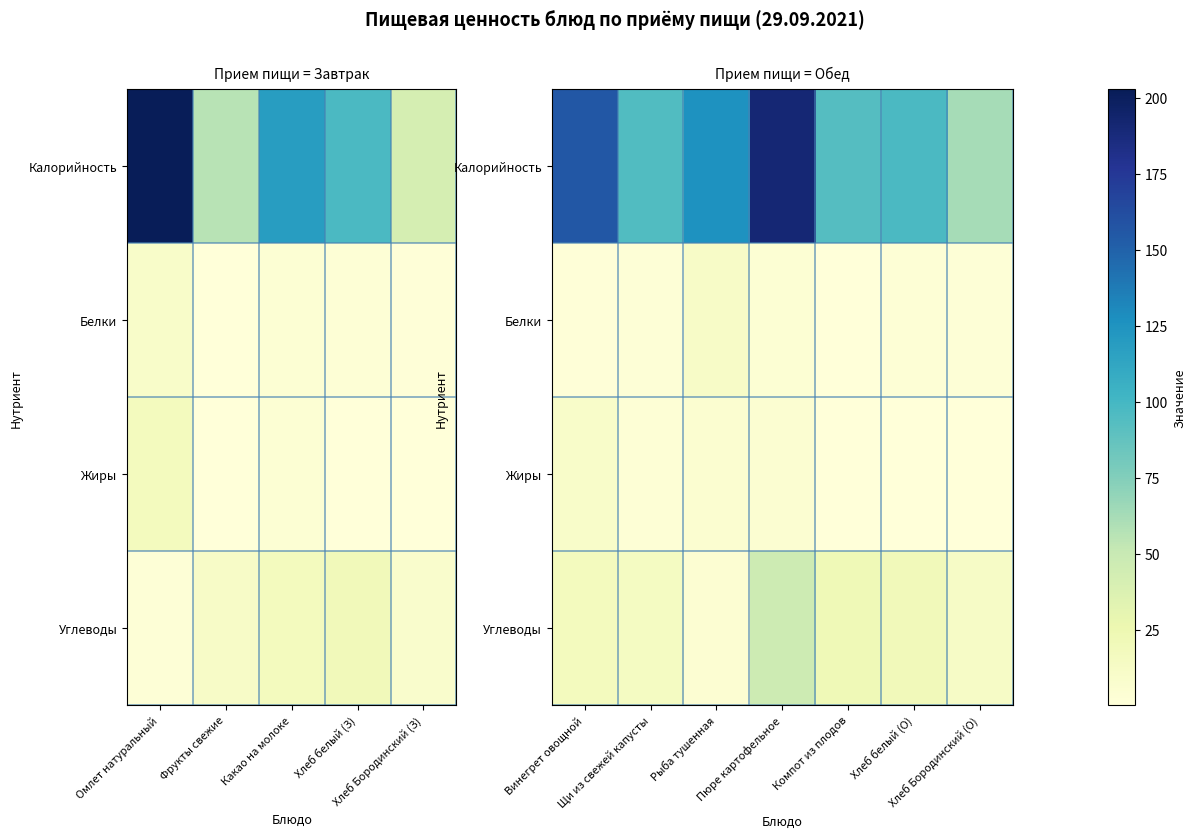

How many data points in Углеводы are less than 16?

3